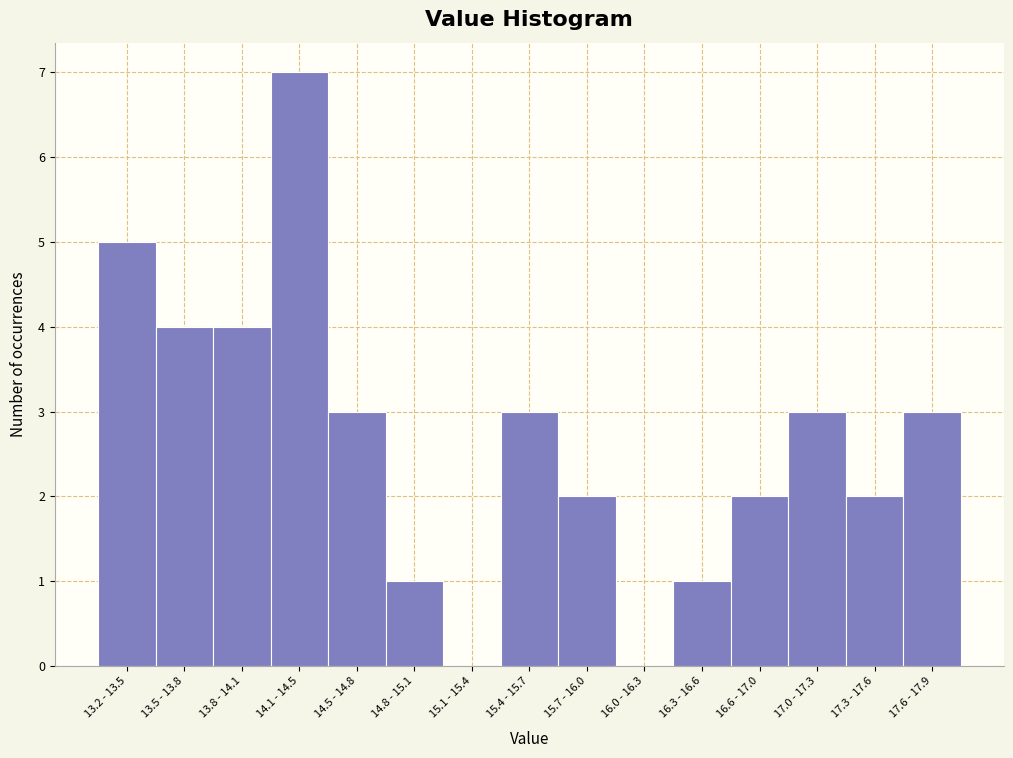

Reading left to right, transcribe all the data shown in this chart.

13.2 - 13.5=5	13.5 - 13.8=4	13.8 - 14.1=4	14.1 - 14.5=7	14.5 - 14.8=3	14.8 - 15.1=1	15.1 - 15.4=0	15.4 - 15.7=3	15.7 - 16.0=2	16.0 - 16.3=0	16.3 - 16.6=1	16.6 - 17.0=2	17.0 - 17.3=3	17.3 - 17.6=2	17.6 - 17.9=3